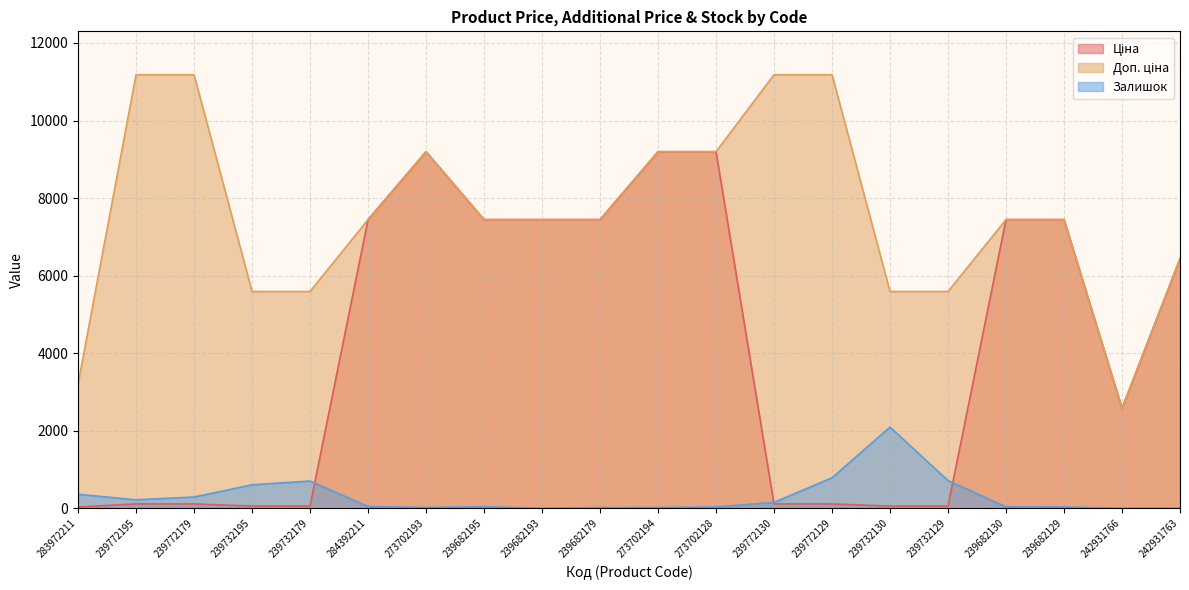

How many interior local valleys does the Залишок series have?

3